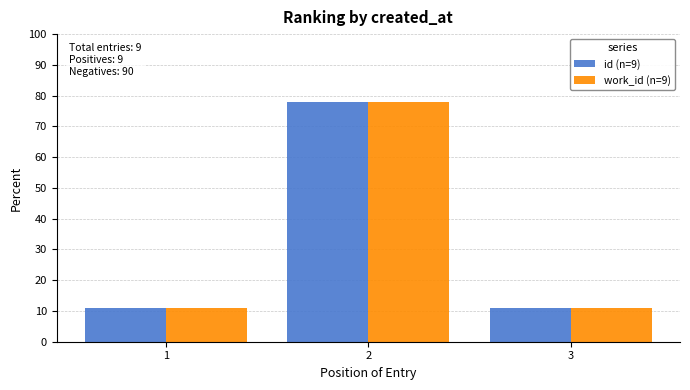

What is the smallest value displayed?

11.1